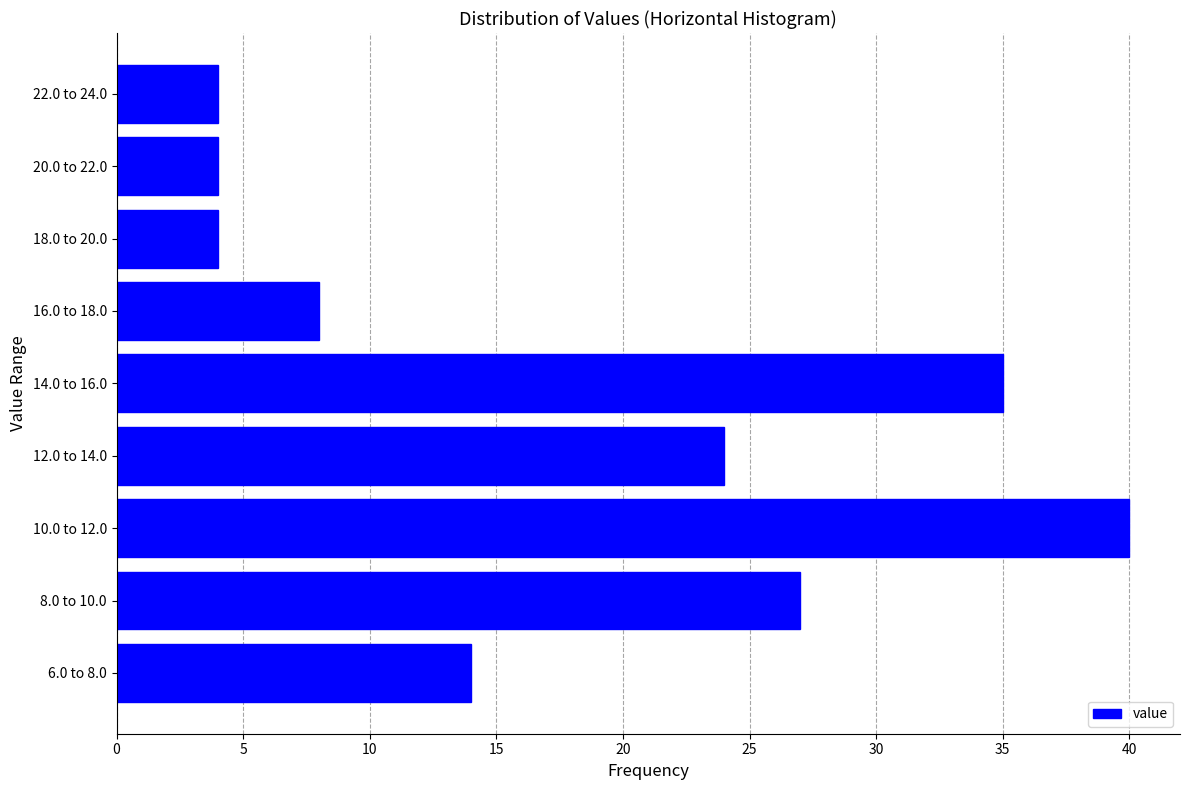

Reading bottom to top, what are all the values shown in this chart?

6.0 to 8.0=14	8.0 to 10.0=27	10.0 to 12.0=40	12.0 to 14.0=24	14.0 to 16.0=35	16.0 to 18.0=8	18.0 to 20.0=4	20.0 to 22.0=4	22.0 to 24.0=4